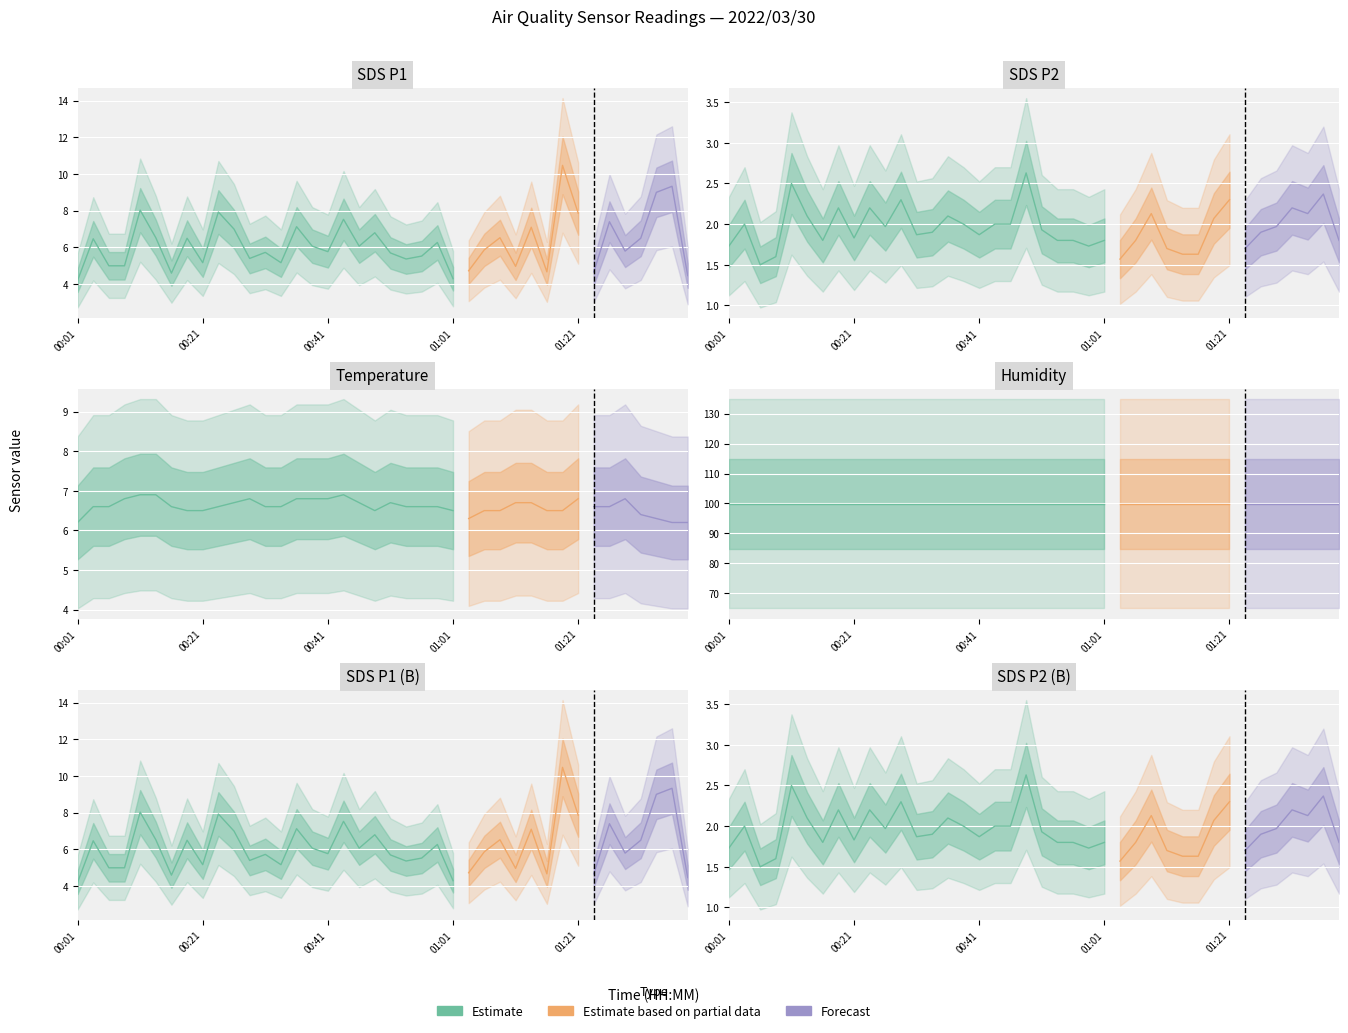

How many data points does each series have?

40